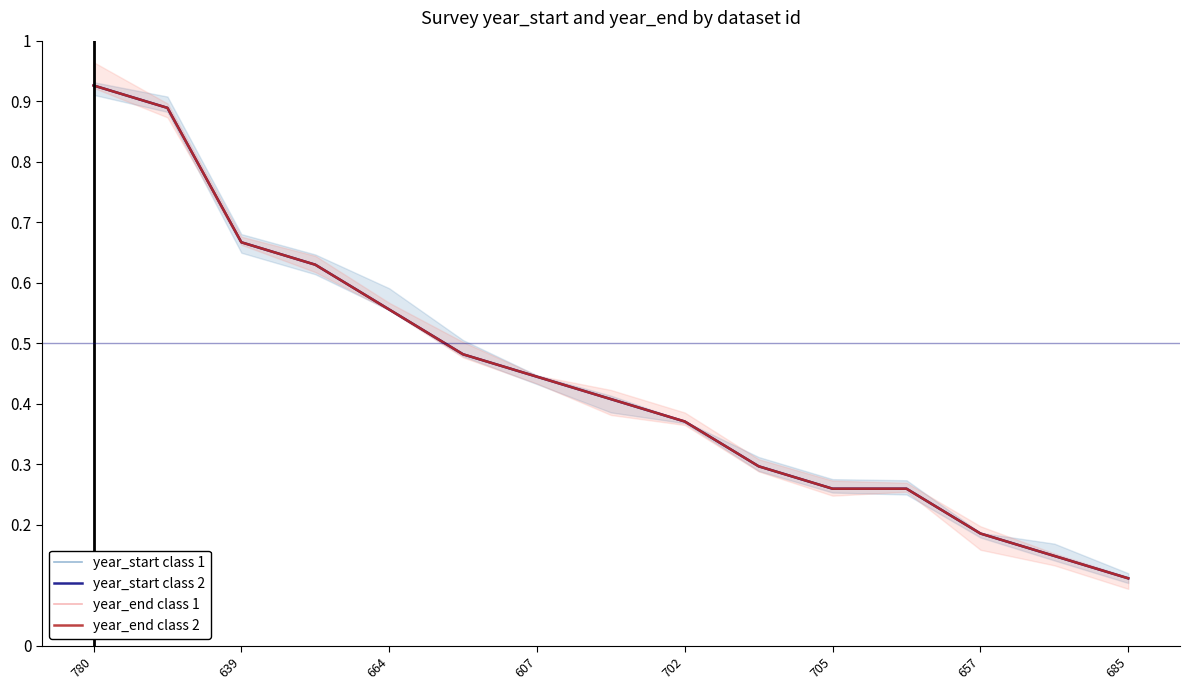

At how many categories does at least one series exceed 0?

15